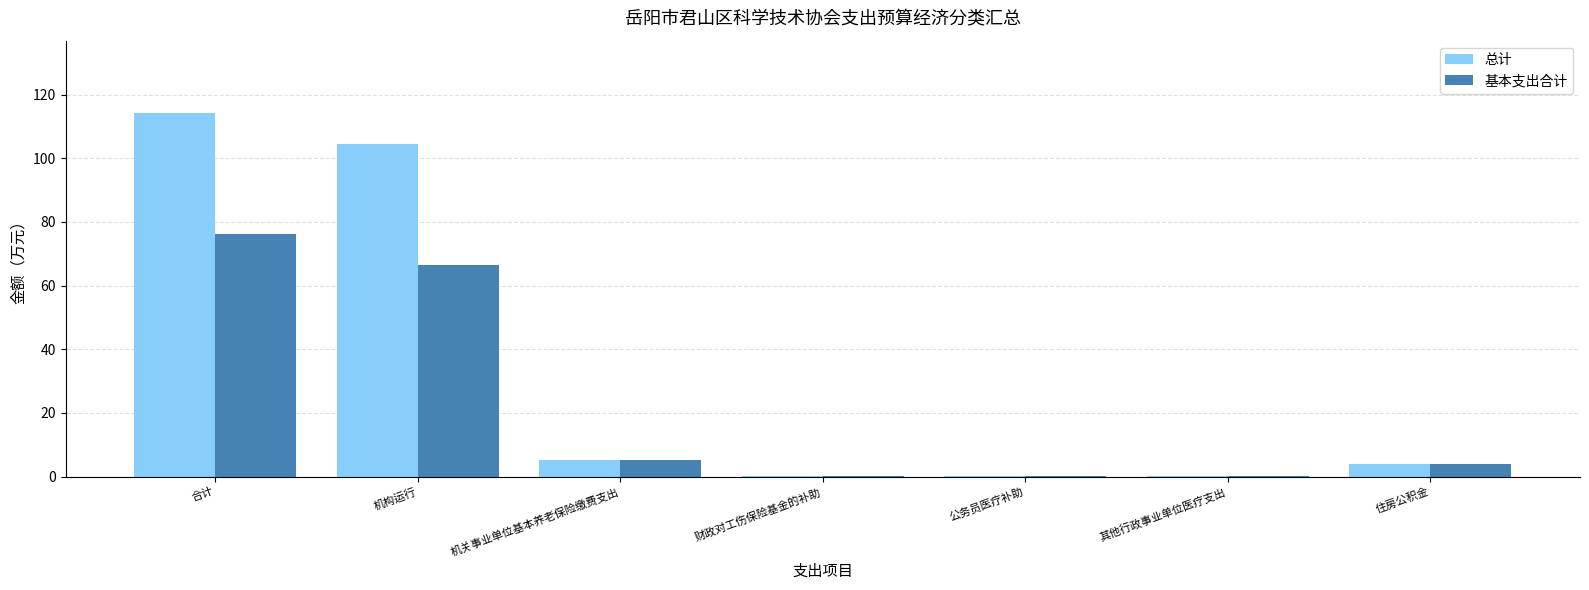

At which label is 基本支出合计 closest to 38?

机构运行